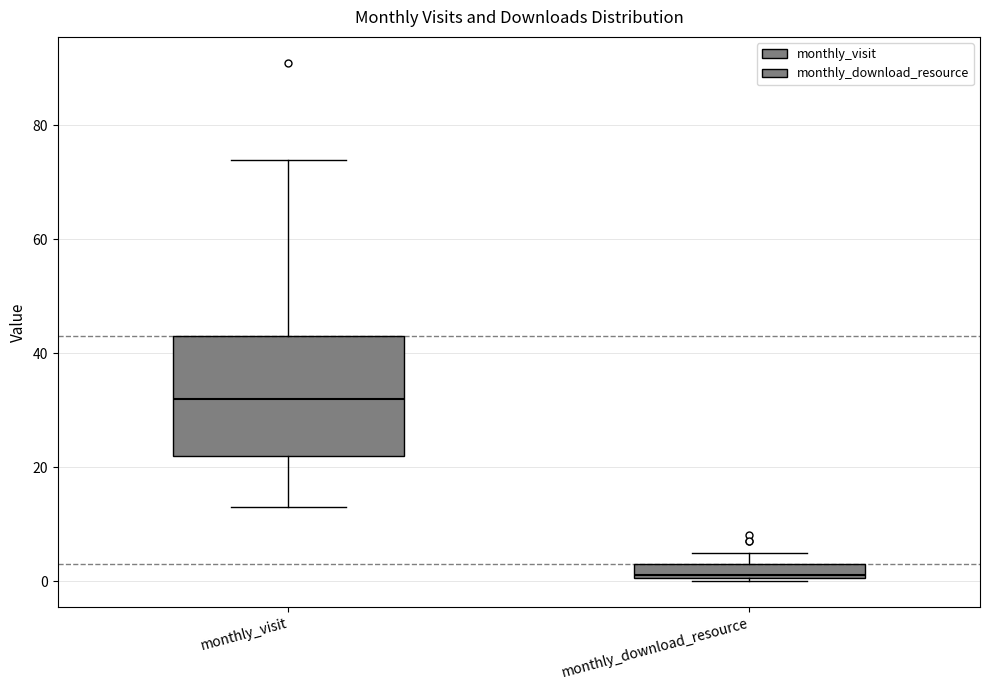

Where does the median line of the box for monthly_download_resource sit on the y-axis? The values are not printed on the chart, so give them approximately, as read against the axis.

2